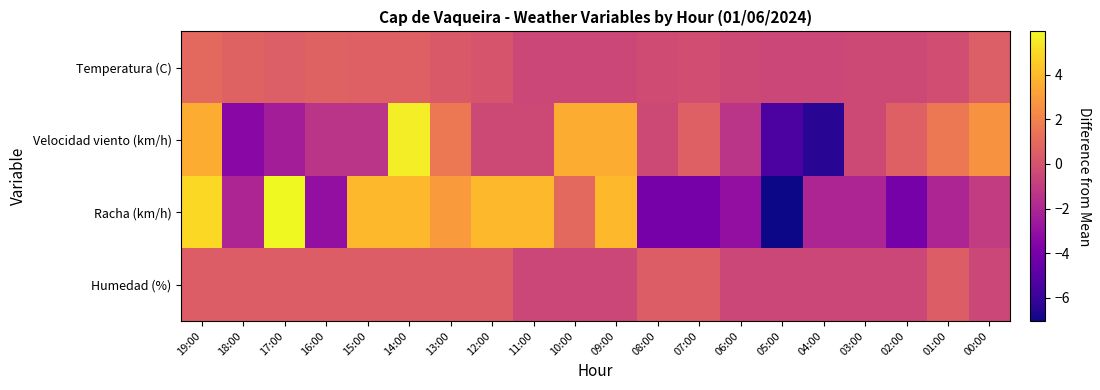

How many data points does each series have?

20